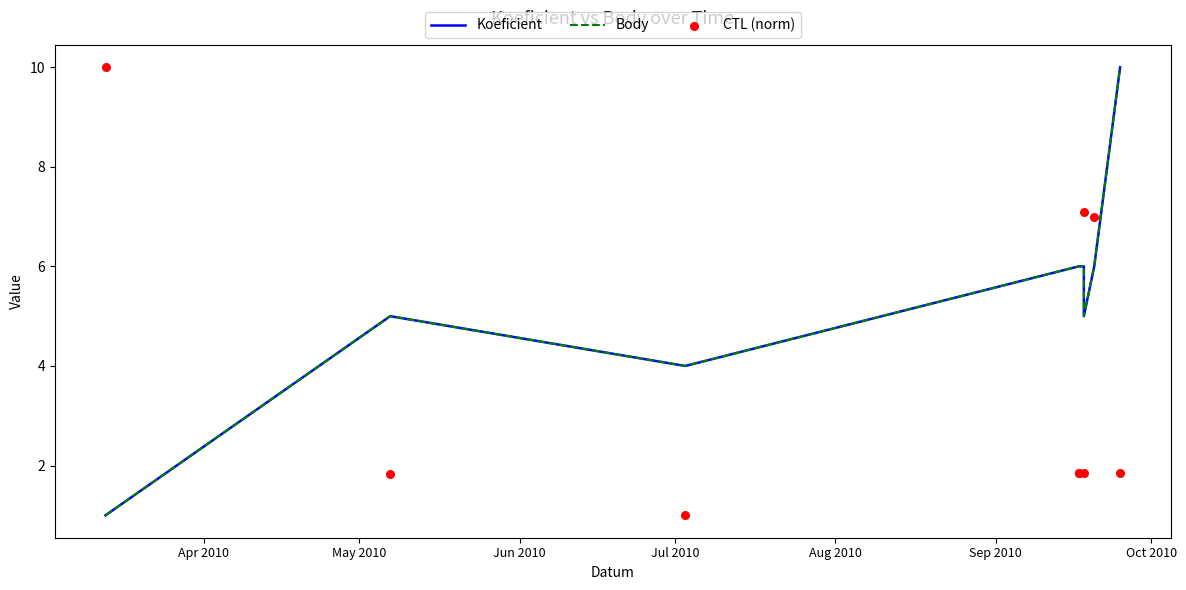

Which series contains the lowest Y value?

Koeficient